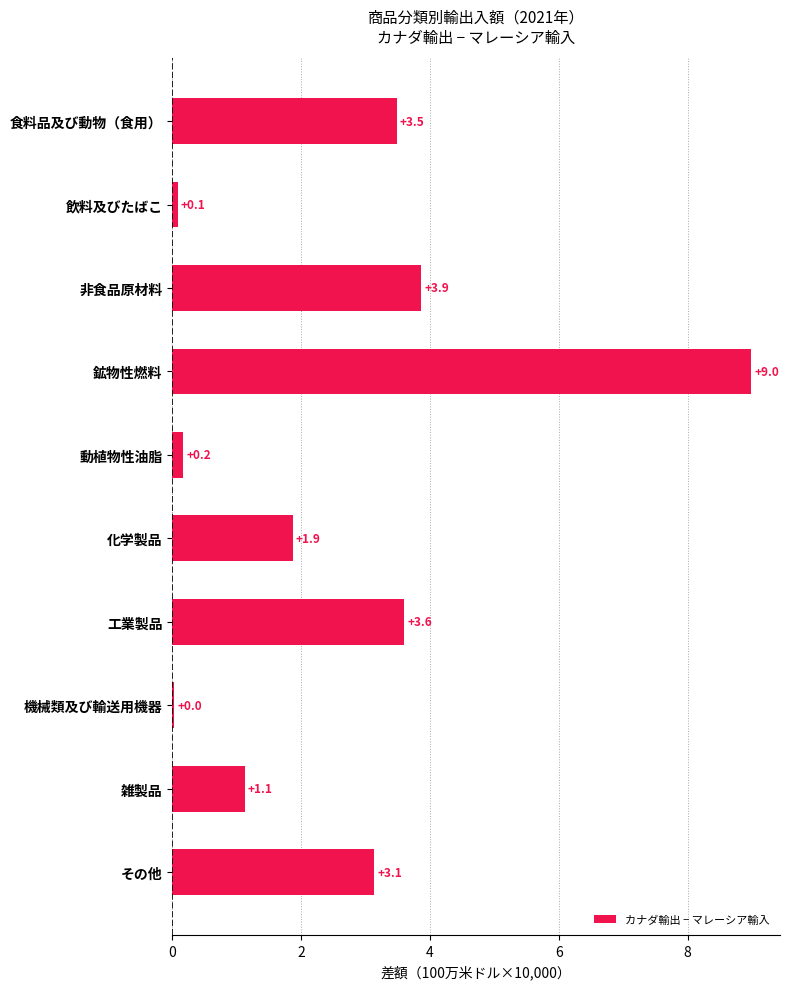

At which category does the chart reach its peak across all series?

鉱物性燃料